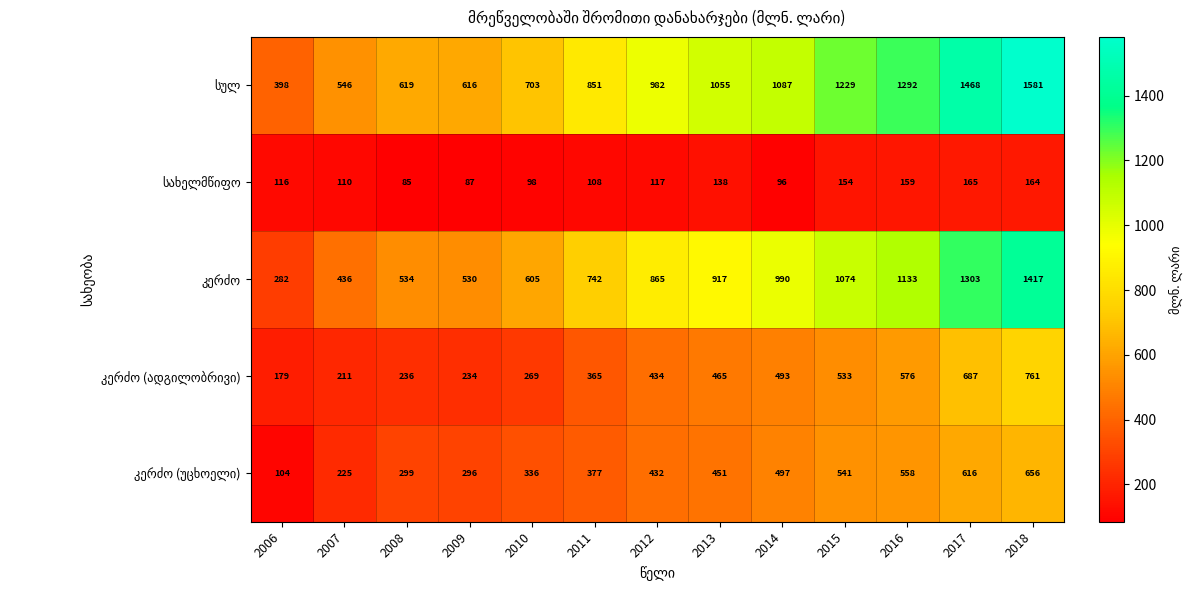

How many categories are shown in the chart?

13